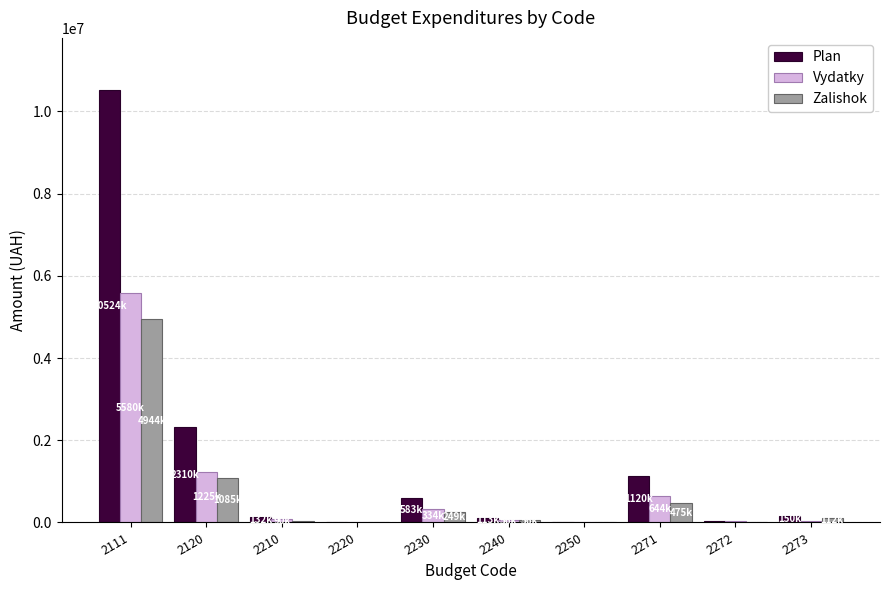

Which series has the largest total across all categories?

Plan